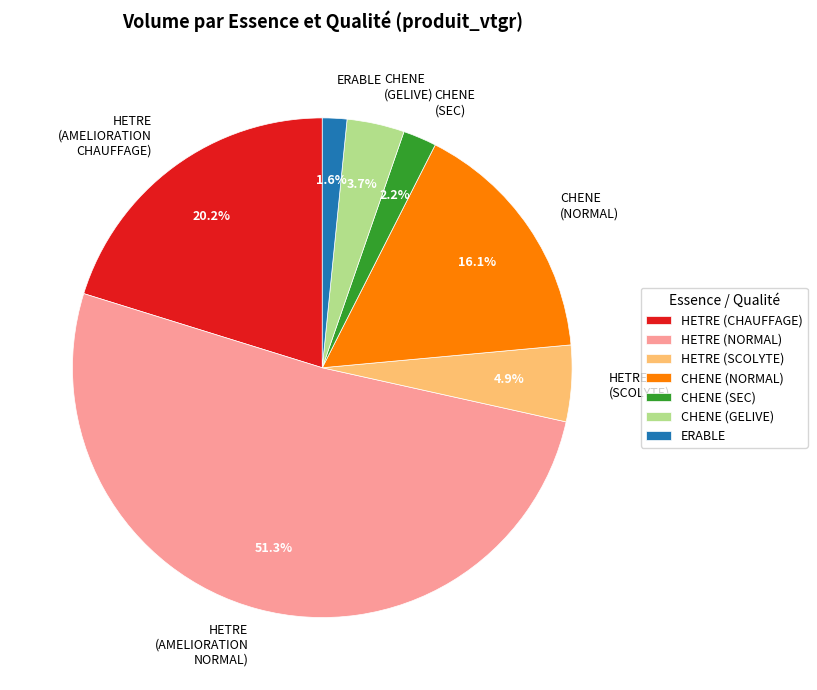

What is the total percentage of CHENE (NORMAL) and HETRE (SCOLYTE)?

21.0%